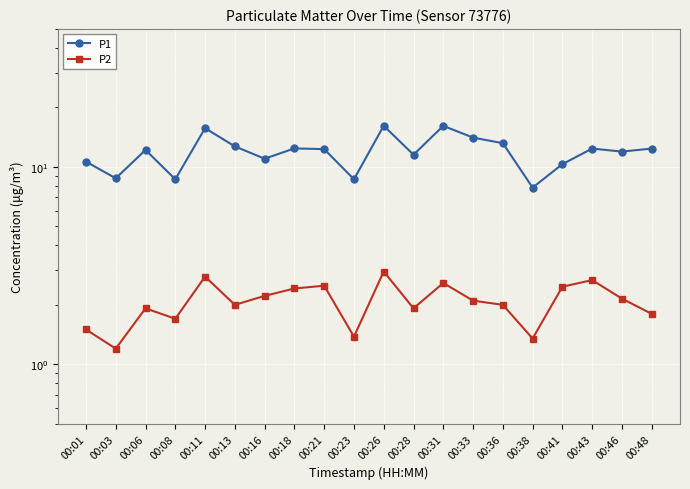

The P1 series shows 13.2 at 00:36. True or false?

True